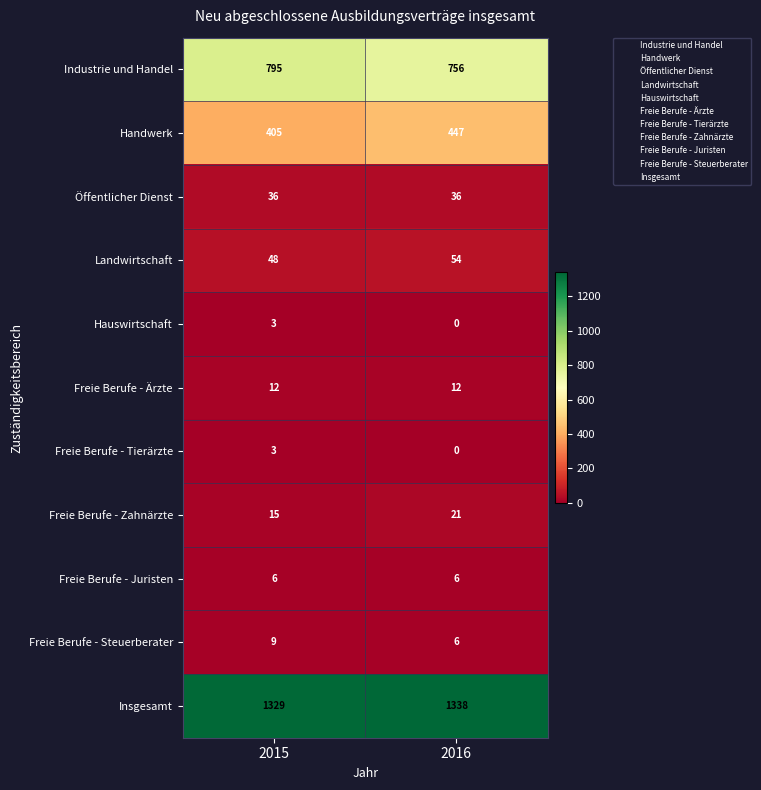

How many distinct data groups are displayed?

11